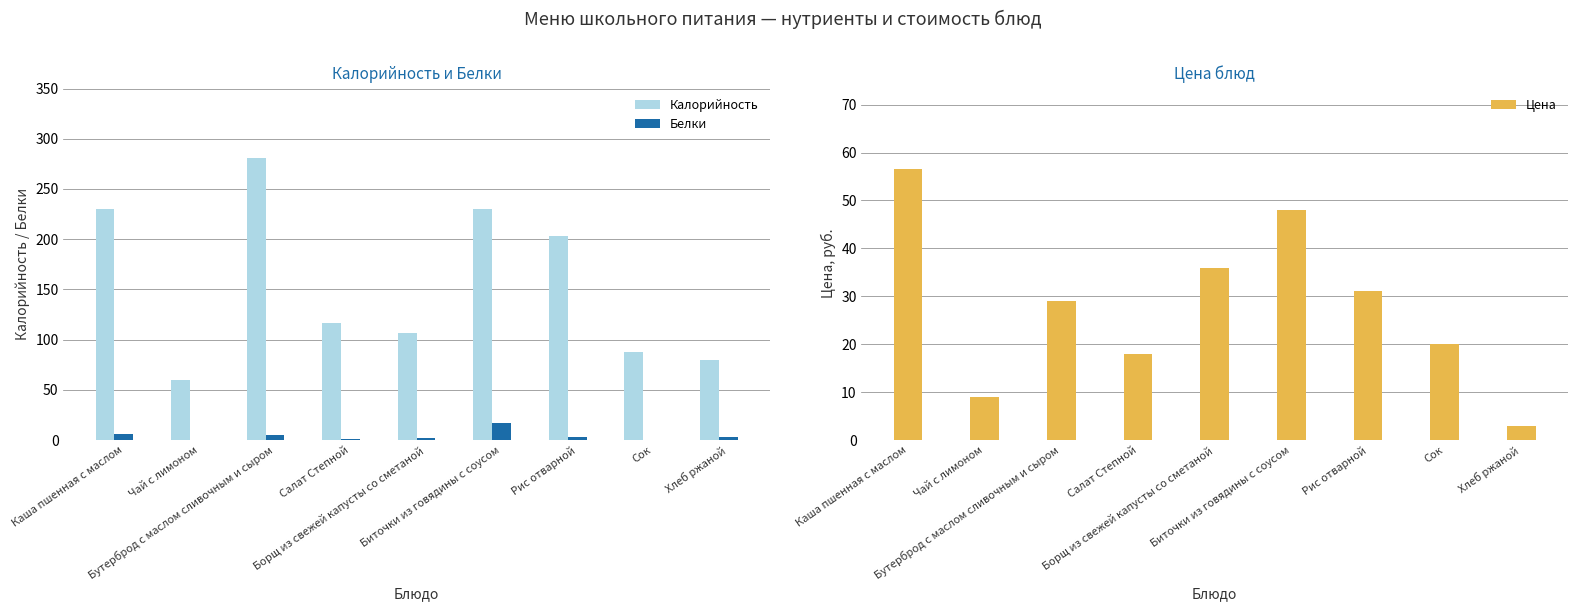

How many data points in Калорийность are less than 117?

4